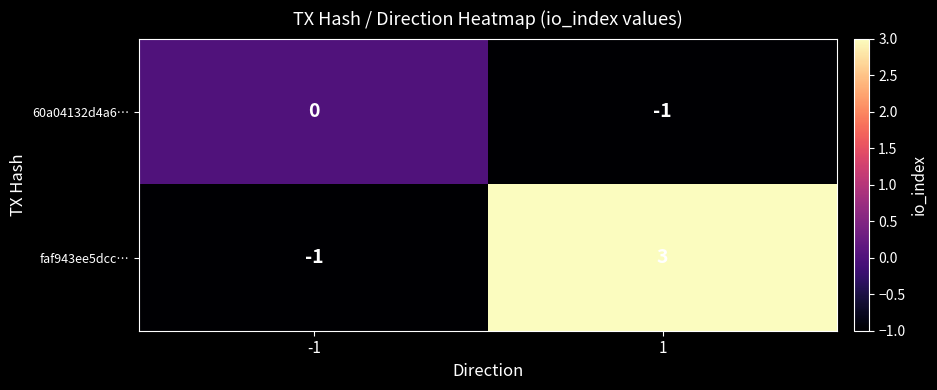

How many values in the faf943ee5dcc… series are below 3?

1